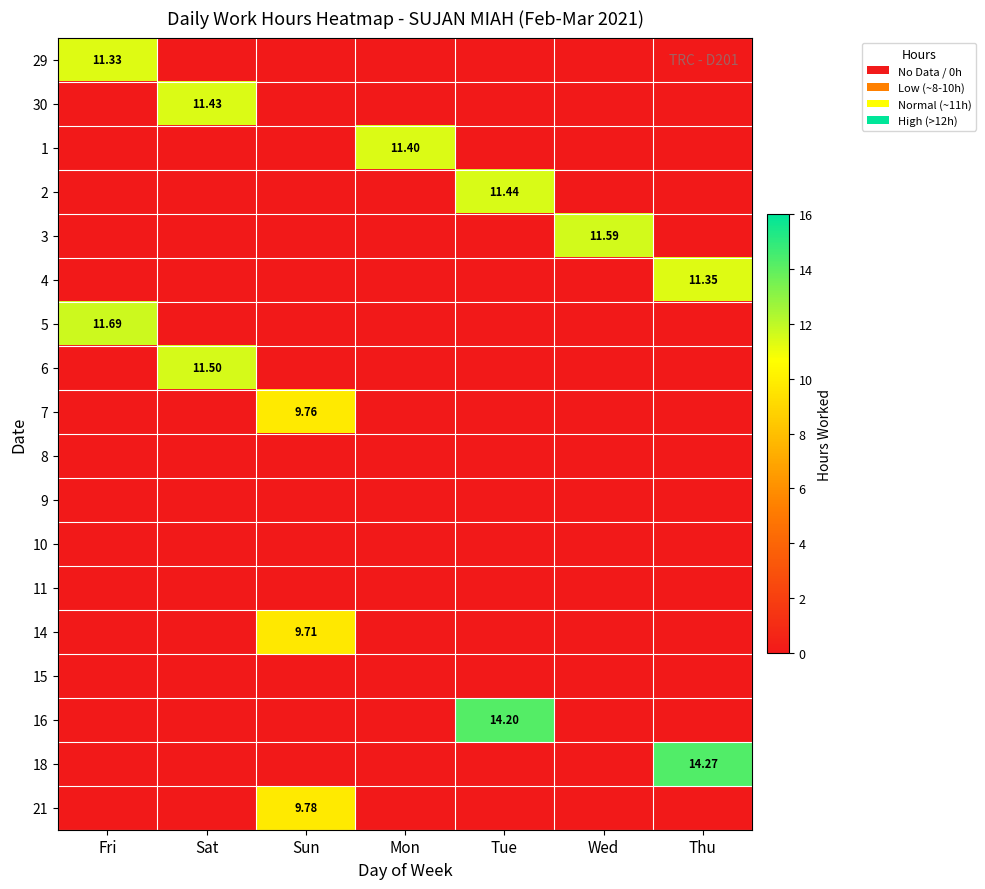

The 2 series shows 0.0 at Sun. True or false?

True